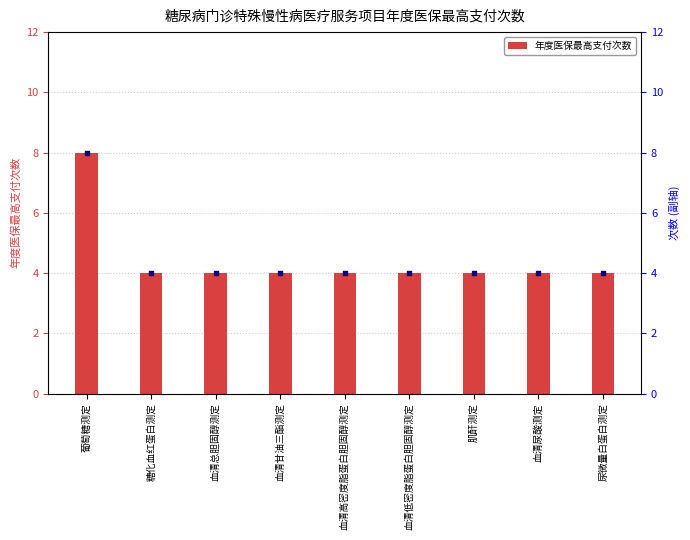

Which series contains the lowest Y value?

年度医保最高支付次数